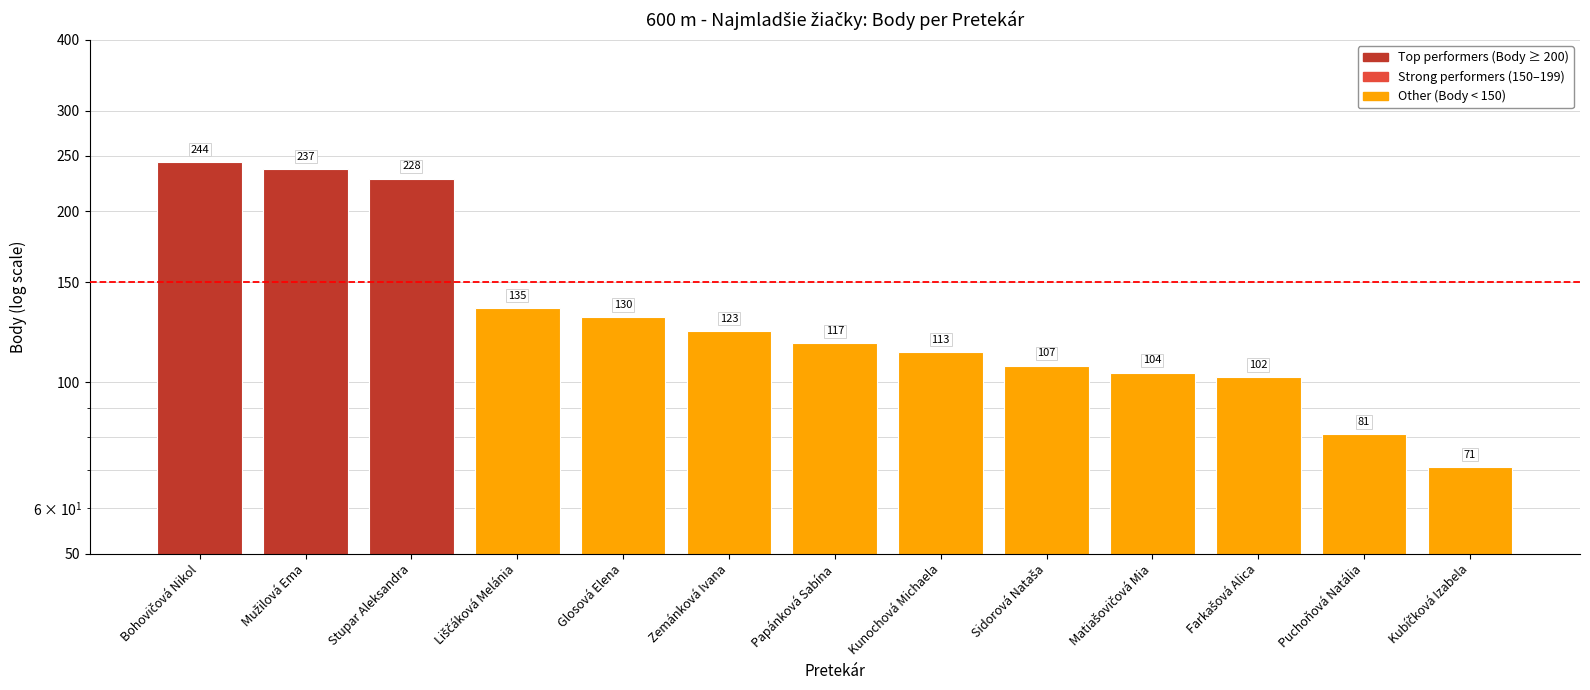

True or false: the data shows 71 at Kubíčková Izabela.

True